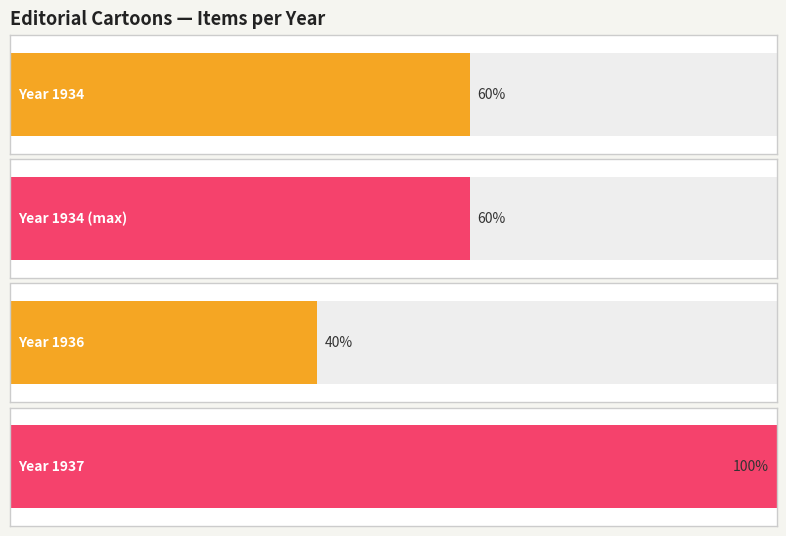

What value does the Maximum utilization series have at 1937?

1